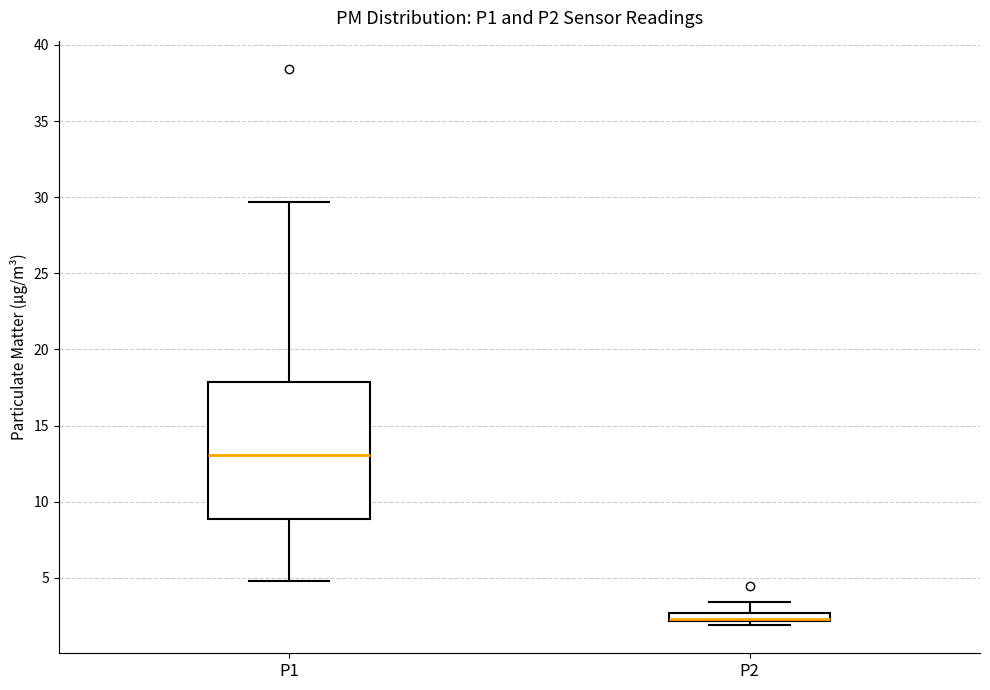

Comparing the boxes themselves (not the whiskers), which one is the tallest?

P1